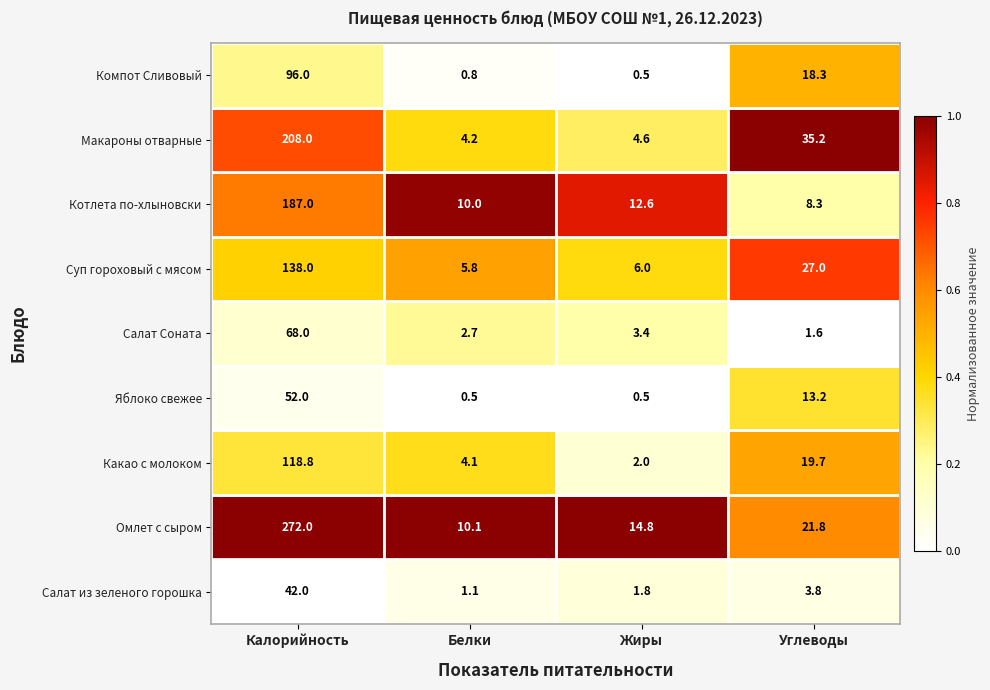

What is the total value across all series at Калорийность?

1181.8